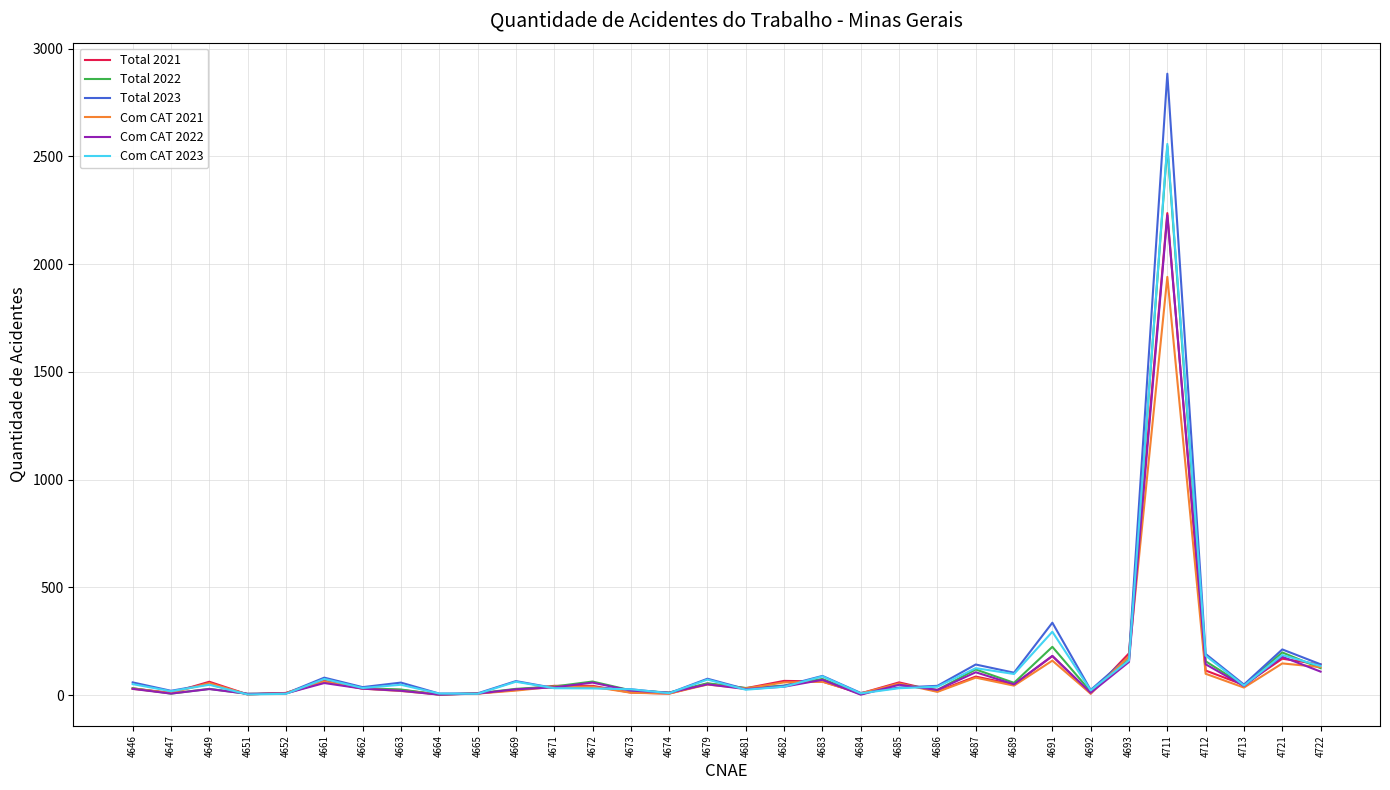

At which category is the sum across all series the highest?

4711